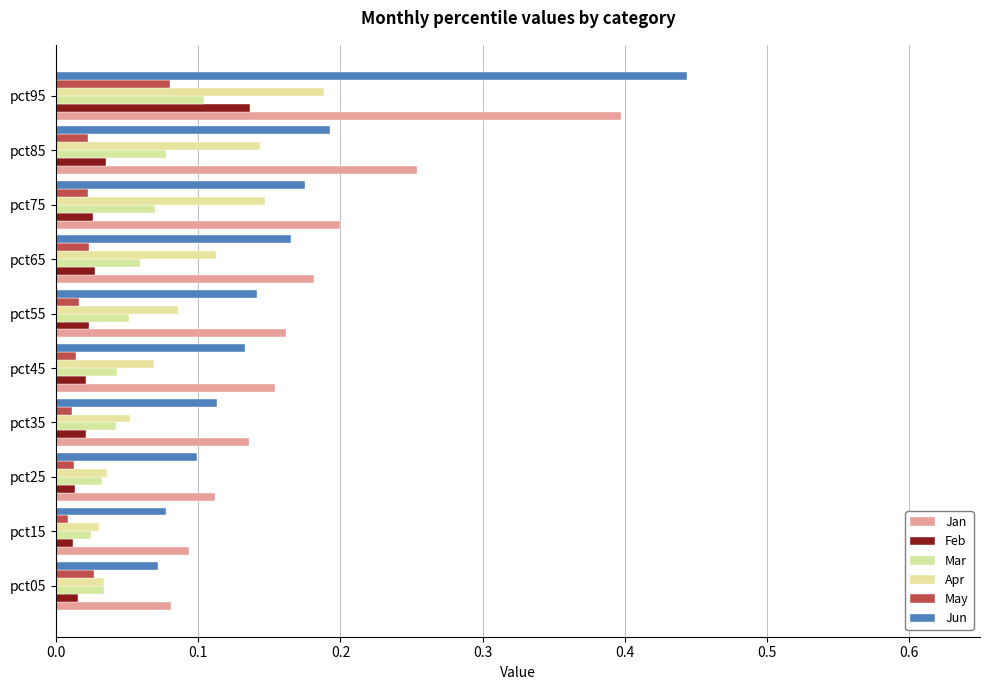

Which series has the largest range (max minus min)?

Jun